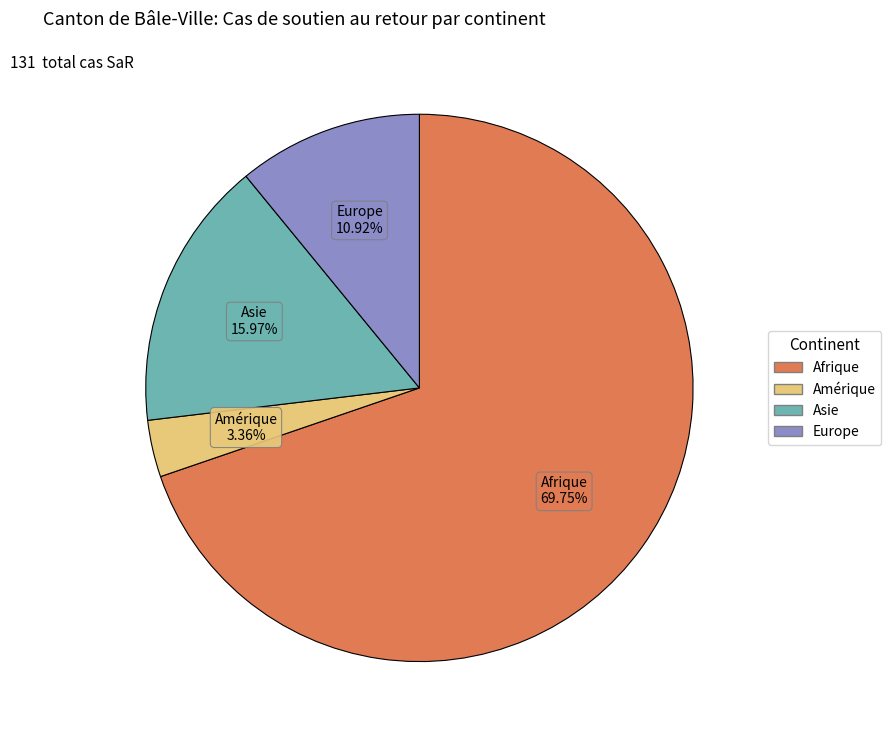

Is there any slice that represents more than half of the pie?

Yes